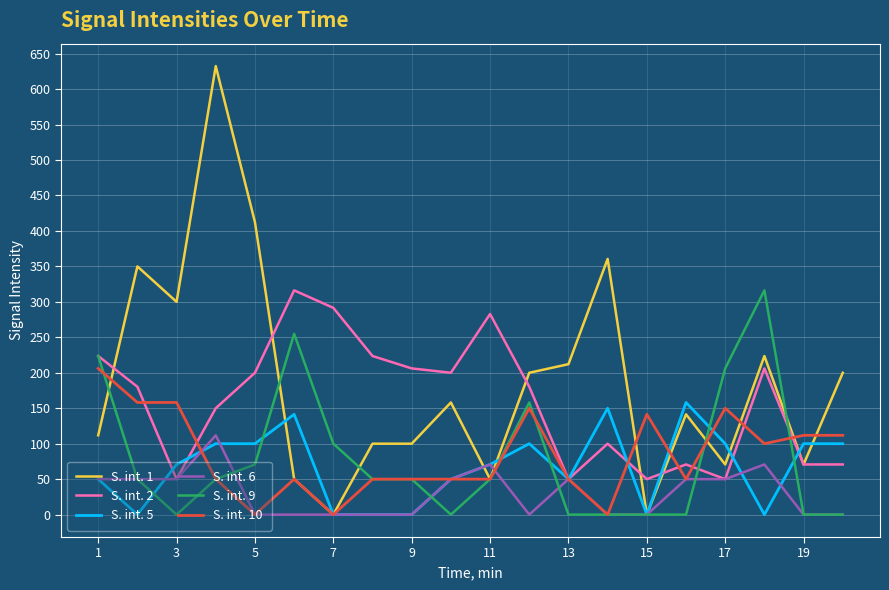

Is this an area chart (filled region under the line)?

No